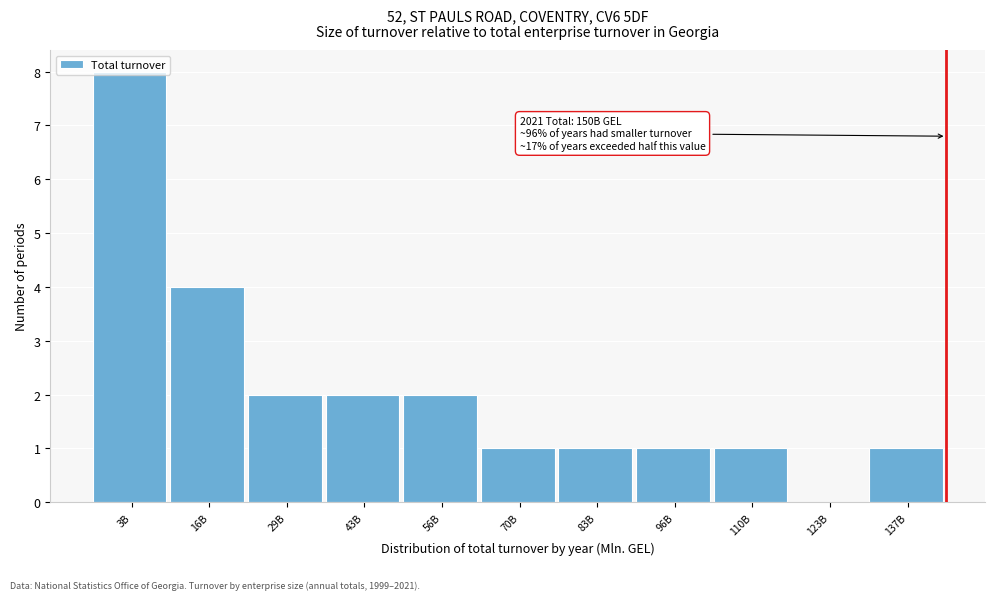

True or false: the data shows 4 at 16B.

True